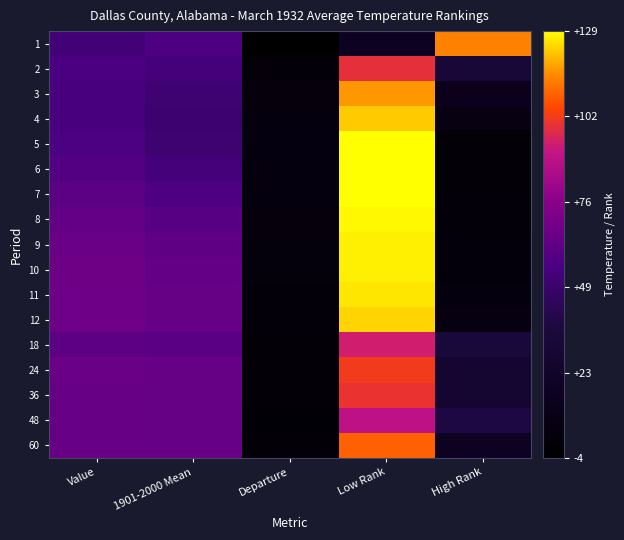

At how many categories does at least one series exceed 128?

1